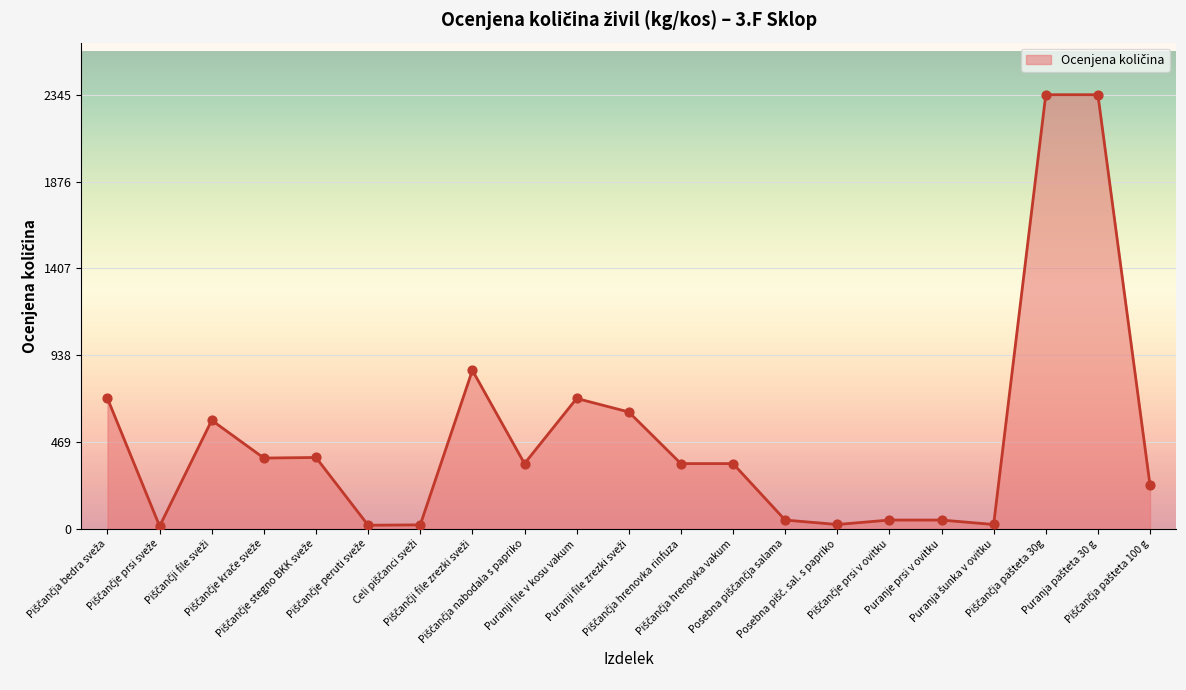

What is the ratio of the value at Puranja pašteta 30 g to the value at Piščančje krače sveže?

6.1